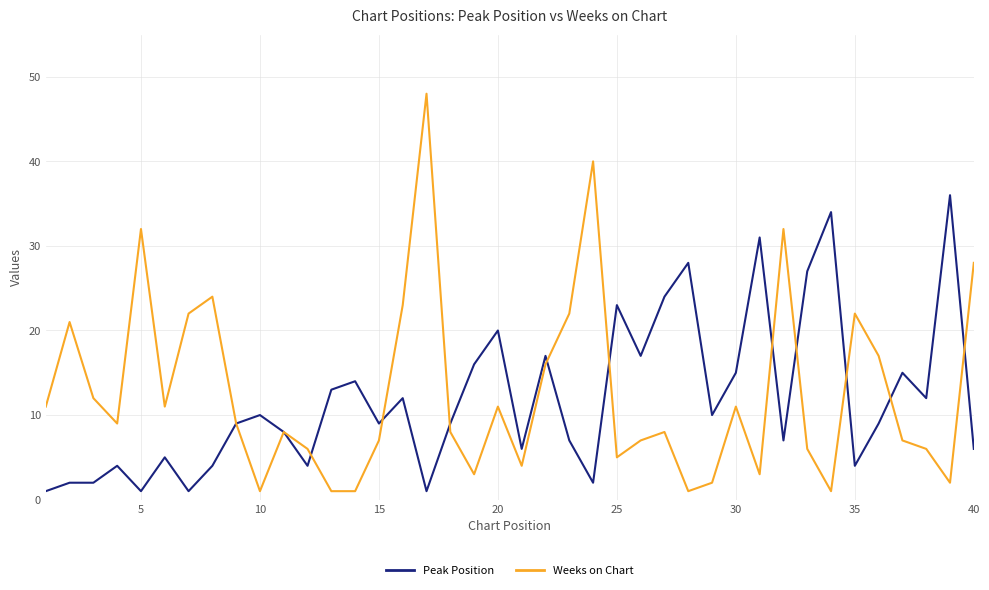

Rank the series by their maximum value, from highest to lowest.

Weeks on Chart, Peak Position